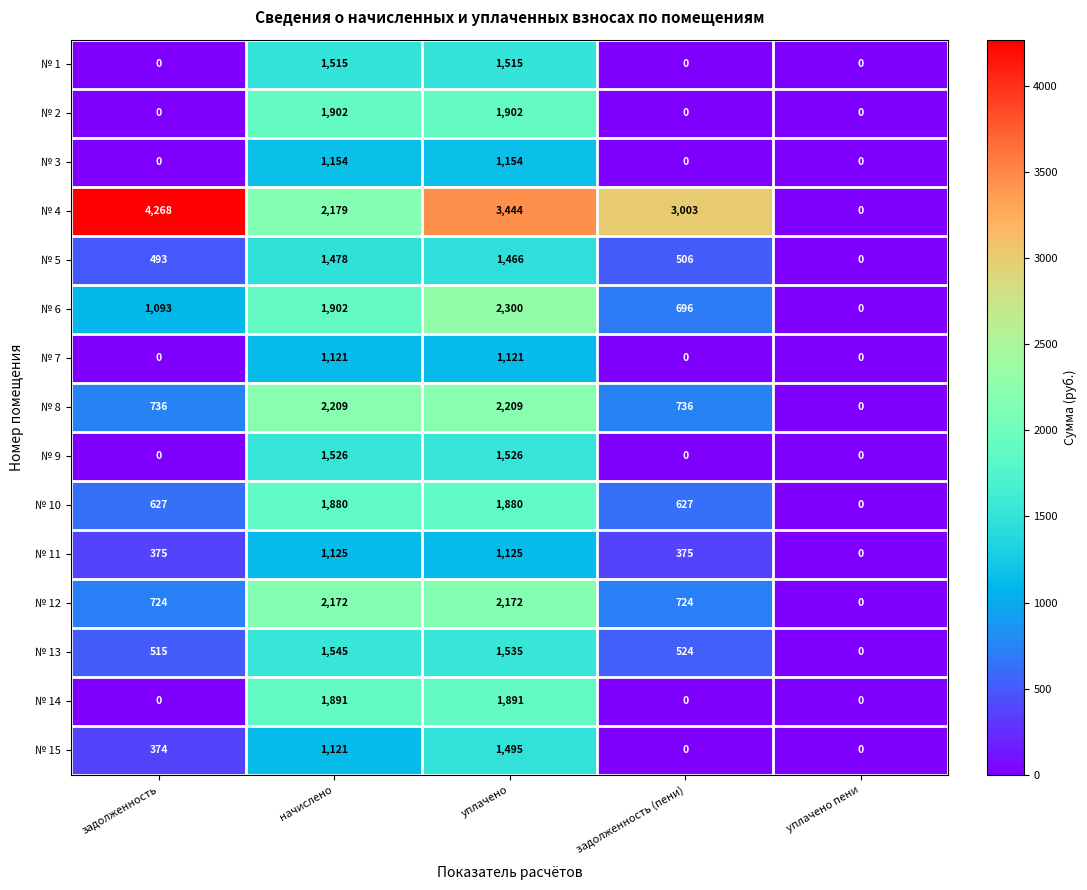

The value of № 3 at уплачено is 1154. True or false?

True